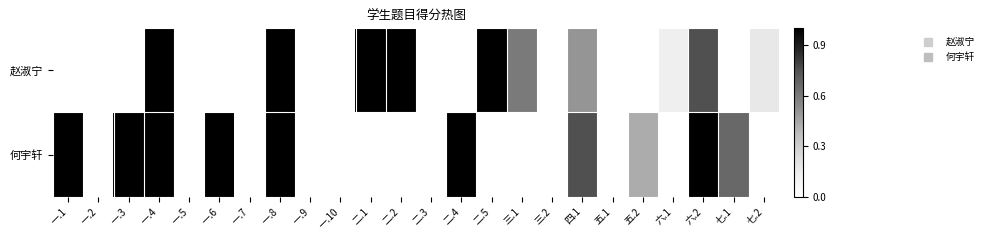

Reading left to right, list all the values displayed in this chart.

赵淑宁: 一.1=0.0	一.2=0.0	一.3=0.0	一.4=1.0	一.5=0.0	一.6=0.0	一.7=0.0	一.8=1.0	一.9=0.0	一.10=0.0	二.1=1.0	二.2=1.0	二.3=0.0	二.4=0.0	二.5=1.0	三.1=0.6	三.2=0.0	四.1=0.5	五.1=0.0	五.2=0.0	六.1=0.1	六.2=0.8	七.1=0.0	七.2=0.2
何宇轩: 一.1=1.0	一.2=0.0	一.3=1.0	一.4=1.0	一.5=0.0	一.6=1.0	一.7=0.0	一.8=1.0	一.9=0.0	一.10=0.0	二.1=0.0	二.2=0.0	二.3=0.0	二.4=1.0	二.5=0.0	三.1=0.0	三.2=0.0	四.1=0.8	五.1=0.0	五.2=0.4	六.1=0.0	六.2=1.0	七.1=0.7	七.2=0.0